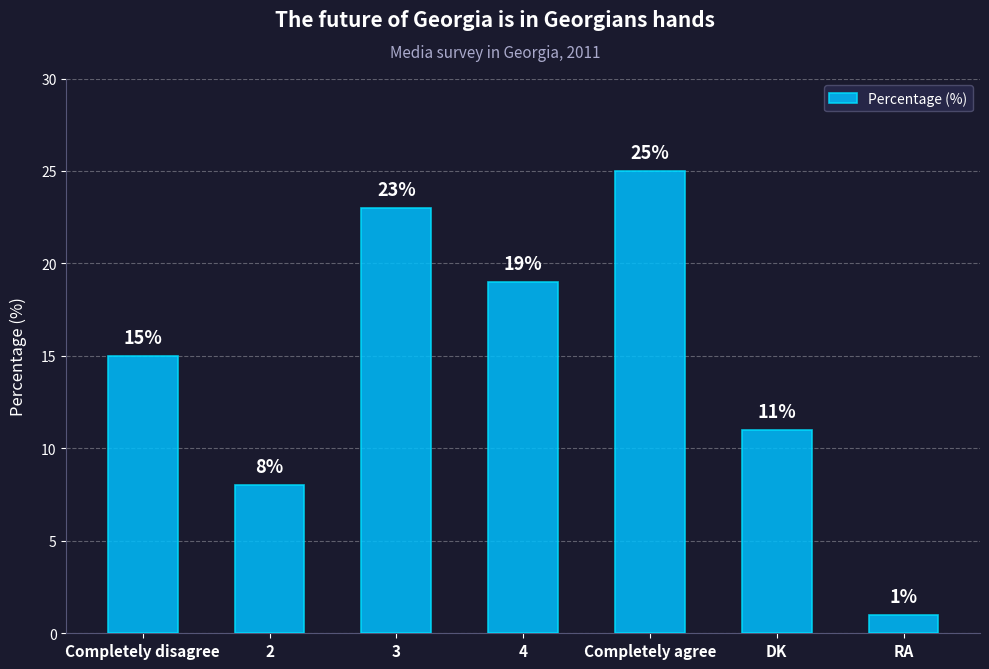

Reading left to right, what are all the values shown in this chart?

15	8	23	19	25	11	1